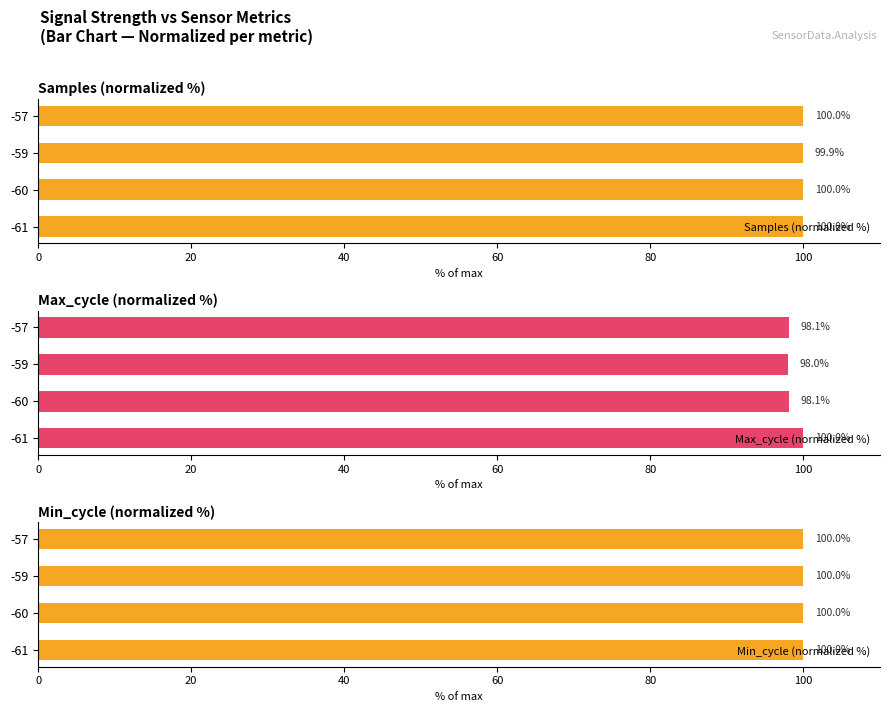

Count the number of categories in the chart.

4